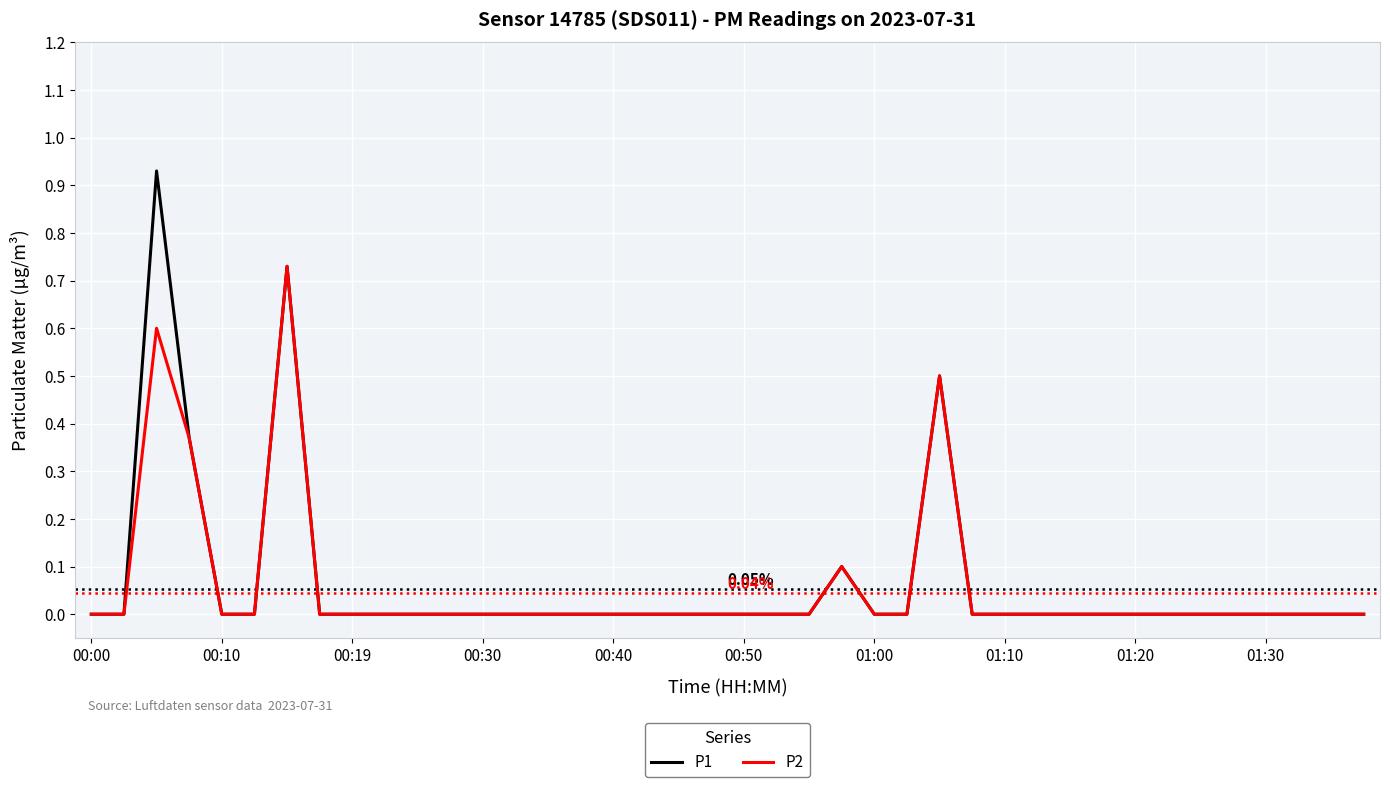

Which series has the widest spread of values?

P1